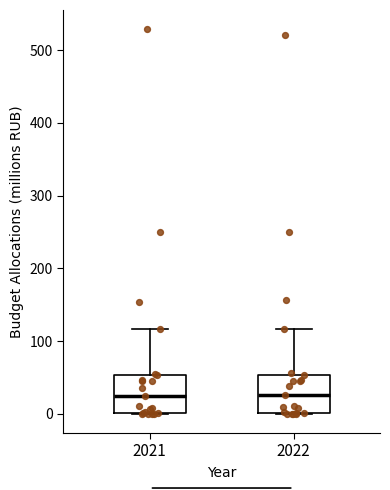

Reading left to right, read every box against the y-axis: the position of its median line, the range the box covers, and the ends of its whiskers. The values are not printed on the chart, so give them approximately, as read against the axis.

2021: median 20, box 0 to 50, whiskers 0 to 120
2022: median 30, box 0 to 50, whiskers 0 to 120